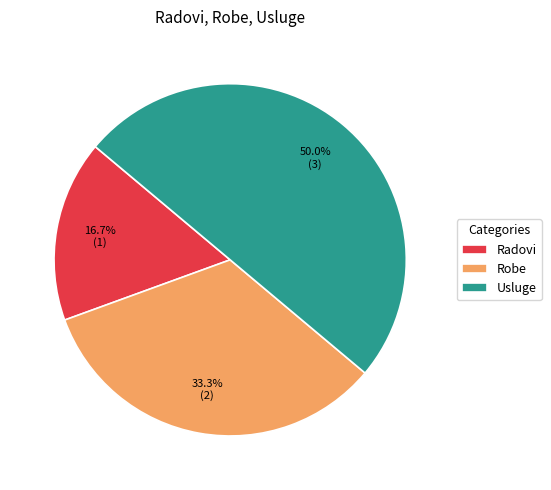

To the nearest percent, what is the difference between the Usluge and Radovi slice percentages?

33%